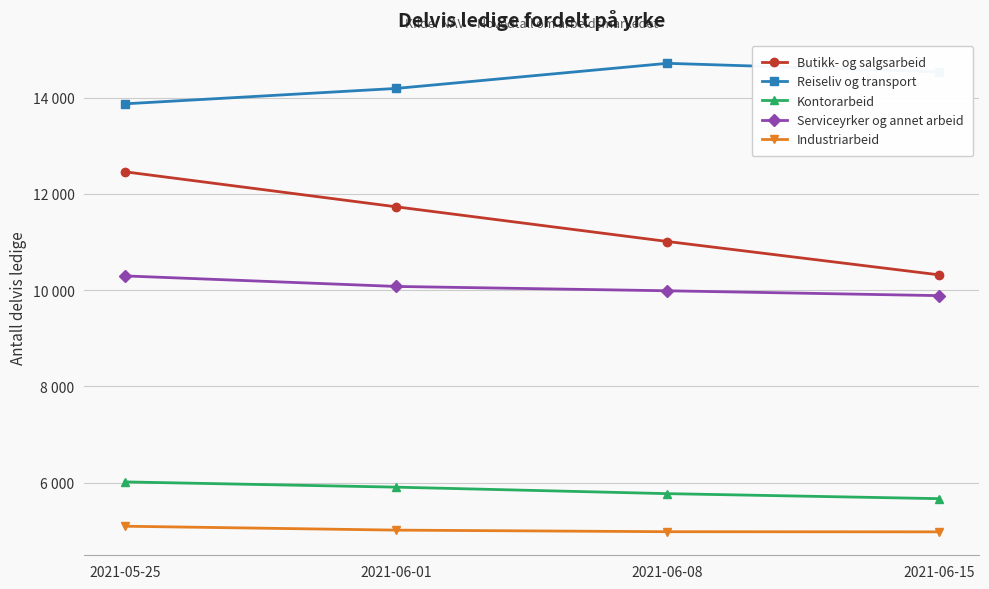

Is this an area chart (filled region under the line)?

No